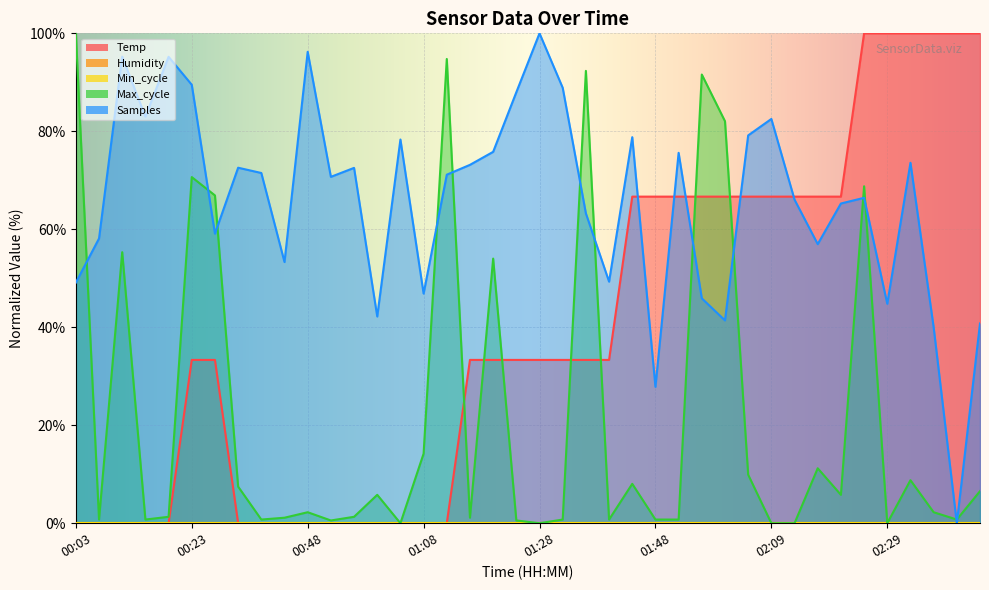

At which category is the sum across all series the highest?

02:25